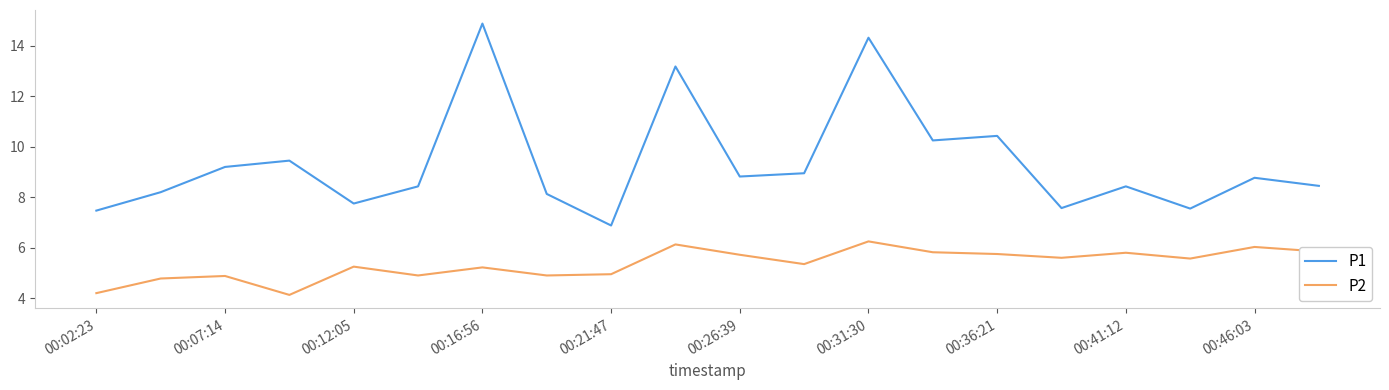

True or false: P2 and P1 cross at least once.

False